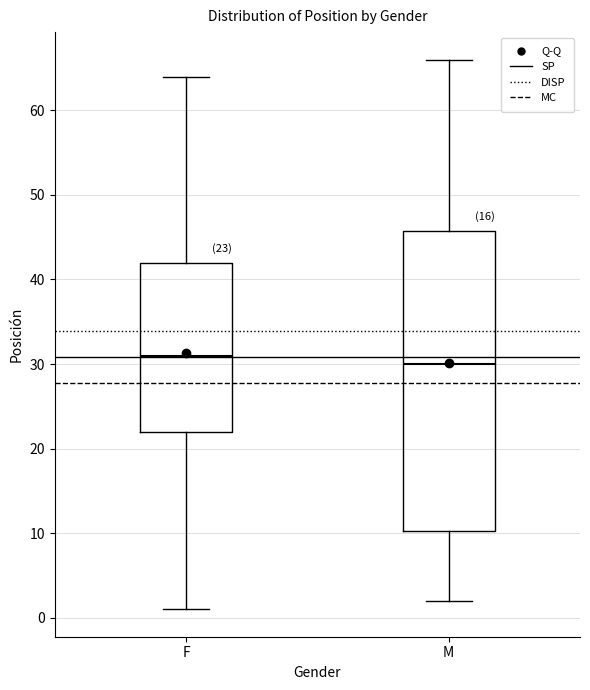

Which box is the tallest, from its lower edge to its upper edge?

M